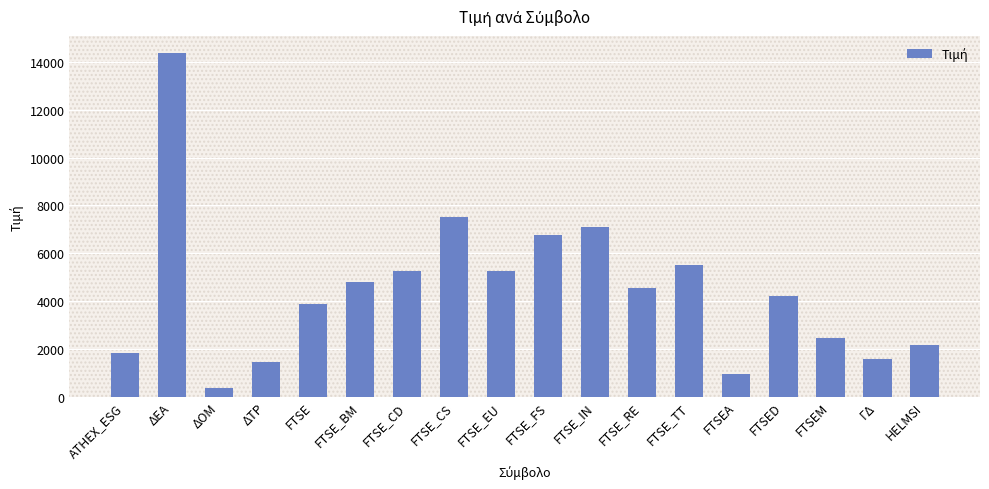

What is the change in value from FTSE_CD to FTSE_CS?

+2282.7